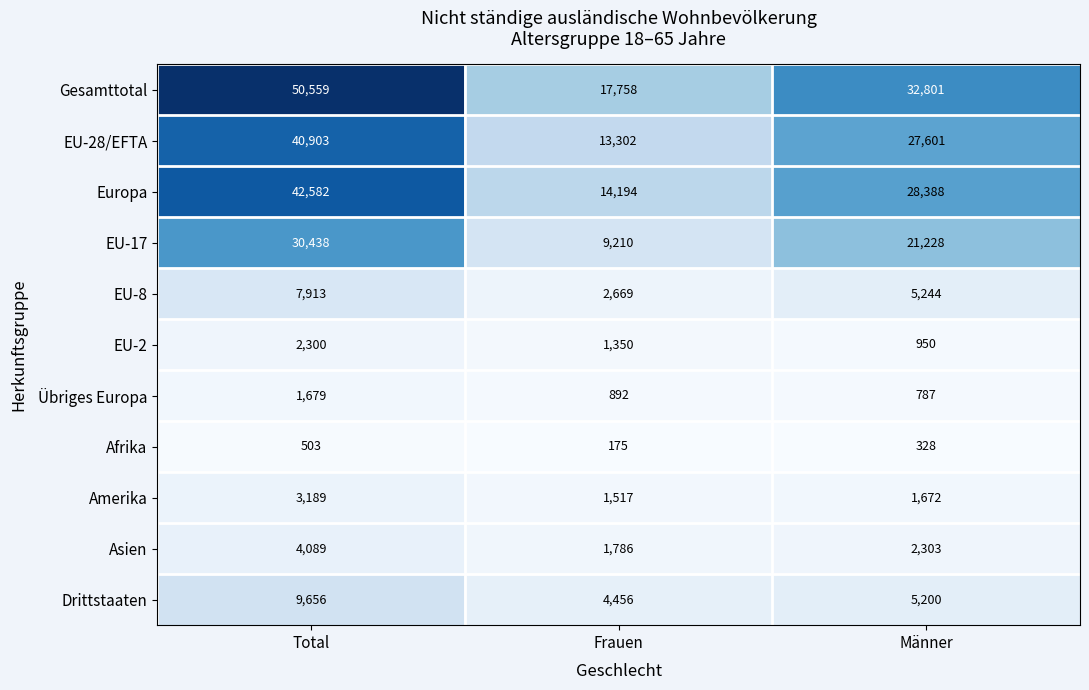

What is the approximate value of Afrika at Männer, to the nearest 50?

350